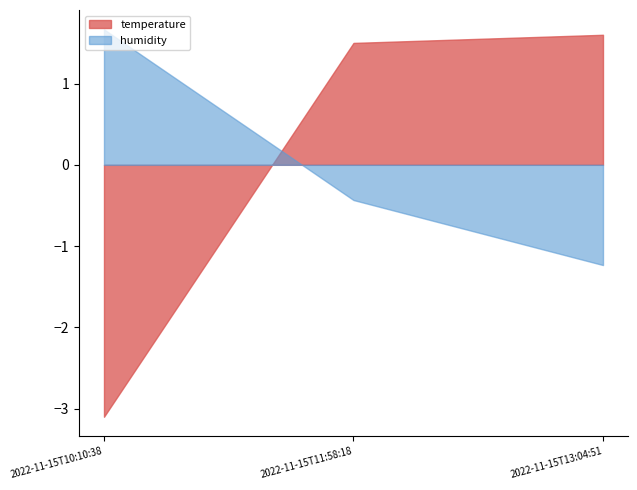

What is the average value of the temperature series?

0.0